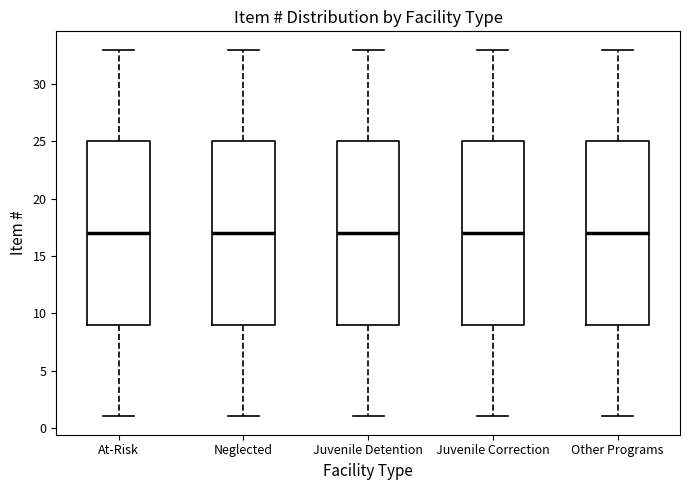

Reading left to right, read every box against the y-axis: the position of its median line, the range the box covers, and the ends of its whiskers. The values are not printed on the chart, so give them approximately, as read against the axis.

At-Risk: median 17, box 9 to 25, whiskers 1 to 33
Neglected: median 17, box 9 to 25, whiskers 1 to 33
Juvenile Detention: median 17, box 9 to 25, whiskers 1 to 33
Juvenile Correction: median 17, box 9 to 25, whiskers 1 to 33
Other Programs: median 17, box 9 to 25, whiskers 1 to 33